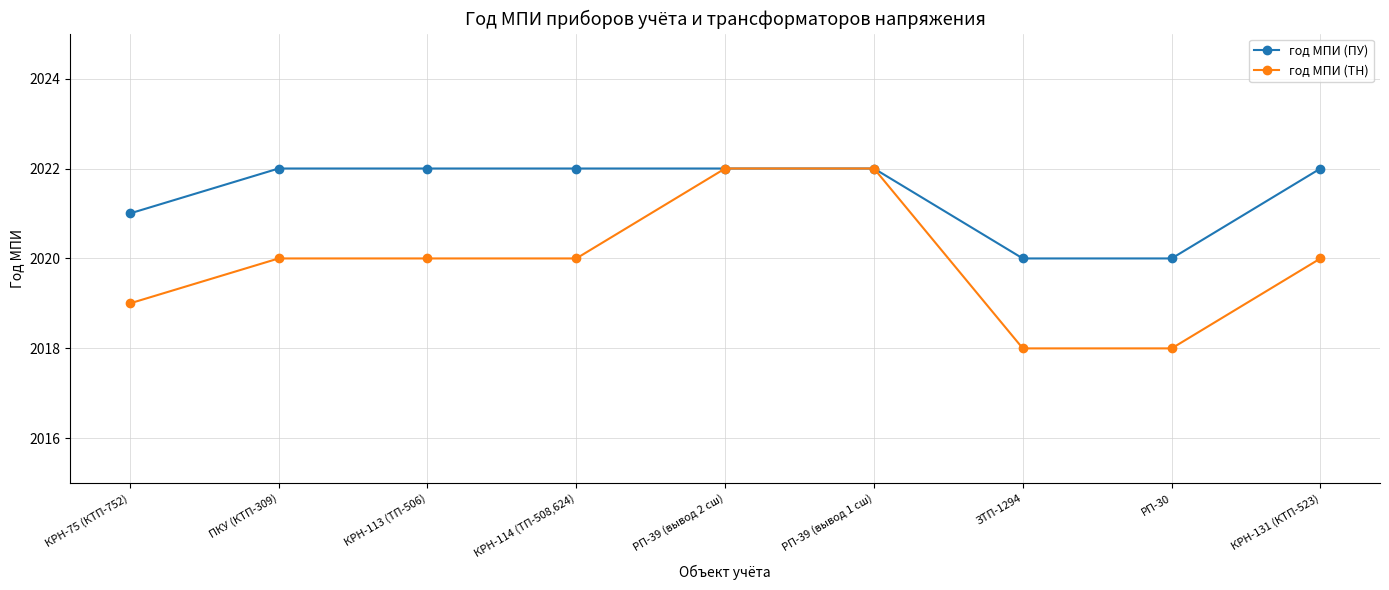

Read the год МПИ (ТН) value at ЗТП-1294.

2018